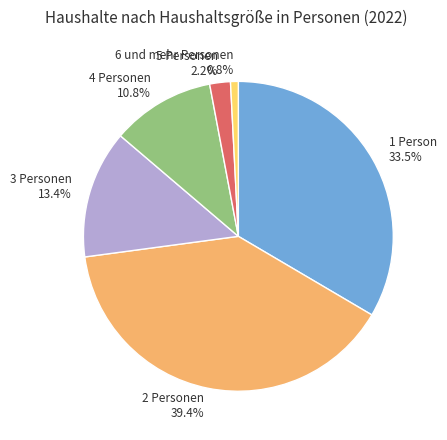

To the nearest percent, what is the difference between the largest and smallest slice percentages?

39%